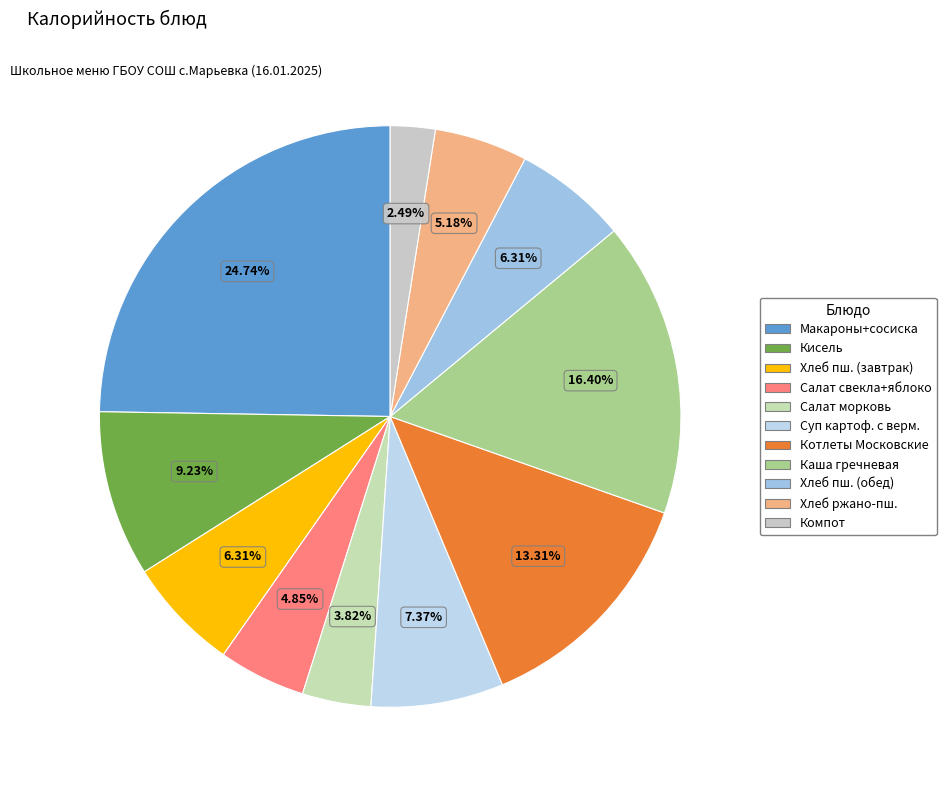

How many segments does this pie chart have?

11